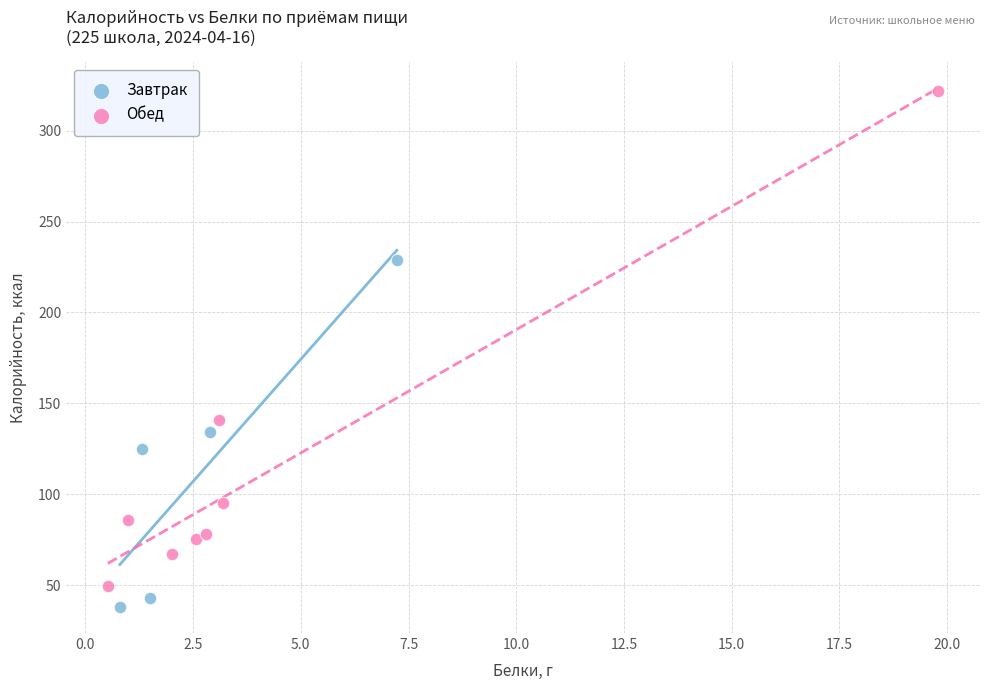

Which series has the largest Y range (max minus min)?

Обед